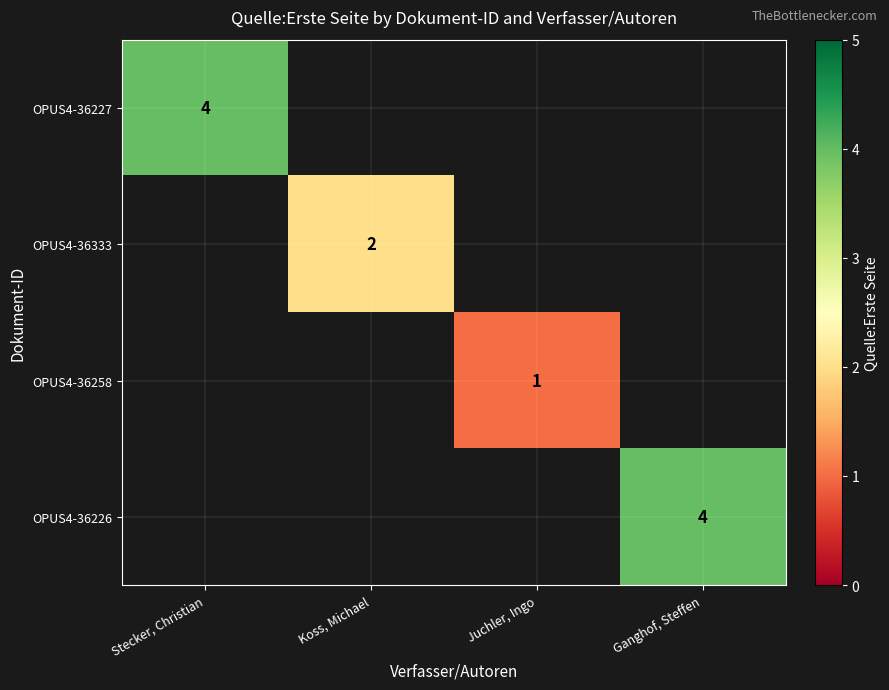

How many categories are shown in the chart?

4